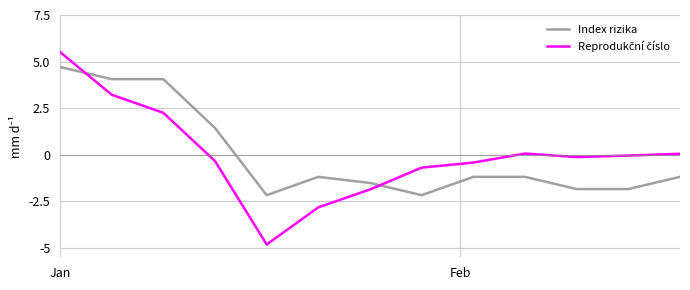

What is the greatest value displayed?

5.5